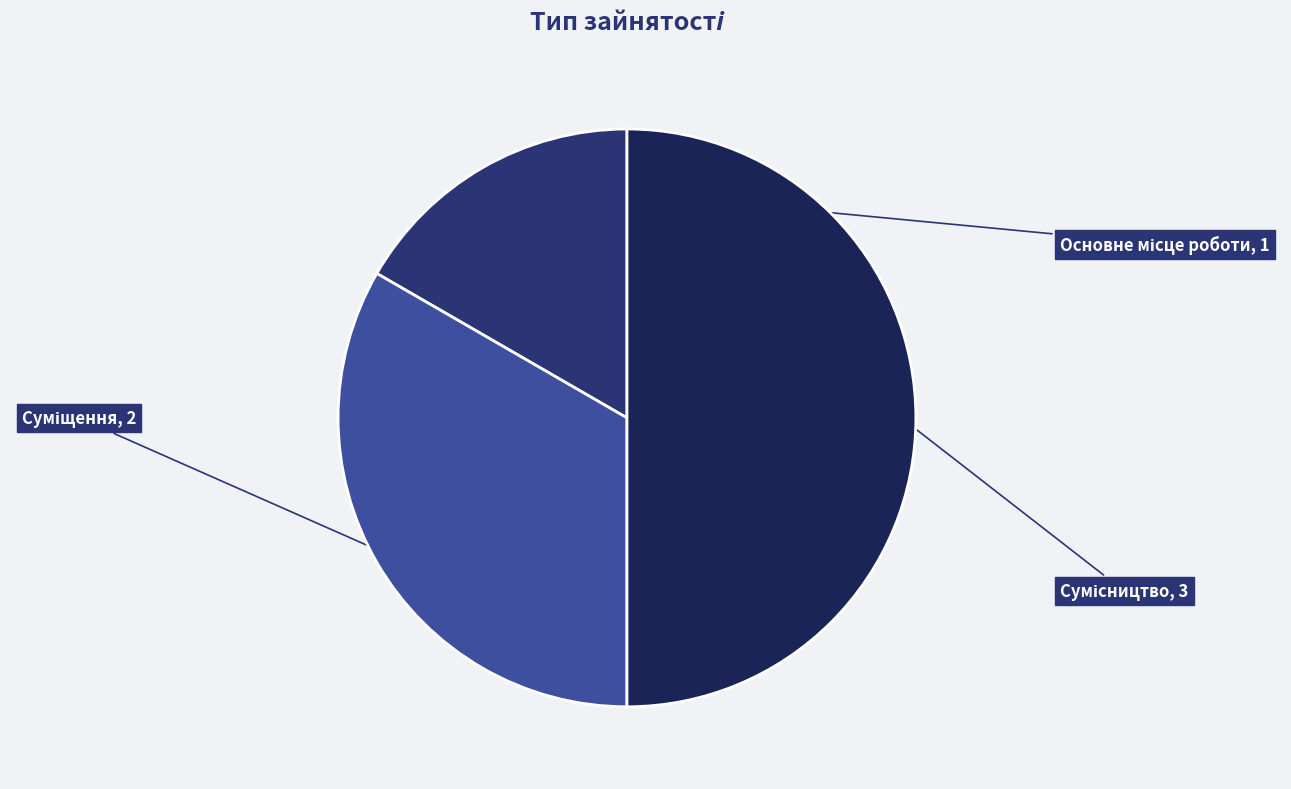

To the nearest percent, what is the difference between the largest and smallest slice percentages?

33%